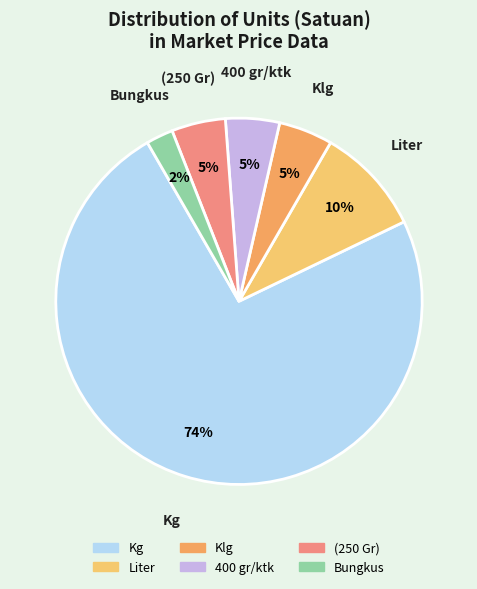

What is the ratio of the value at 400 gr/ktk to the value at Klg?

1.0